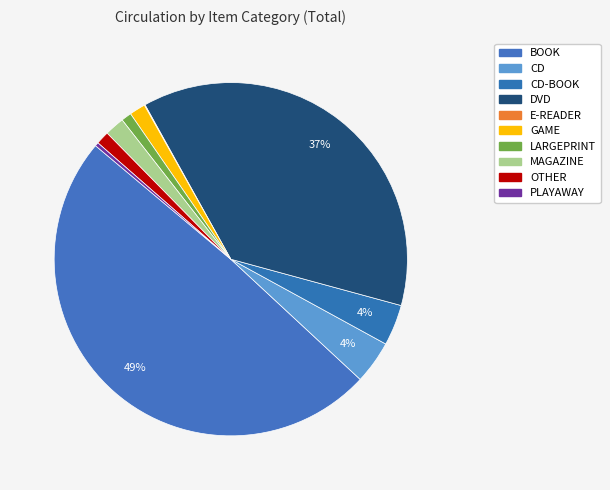

How many slices are in this pie chart?

10